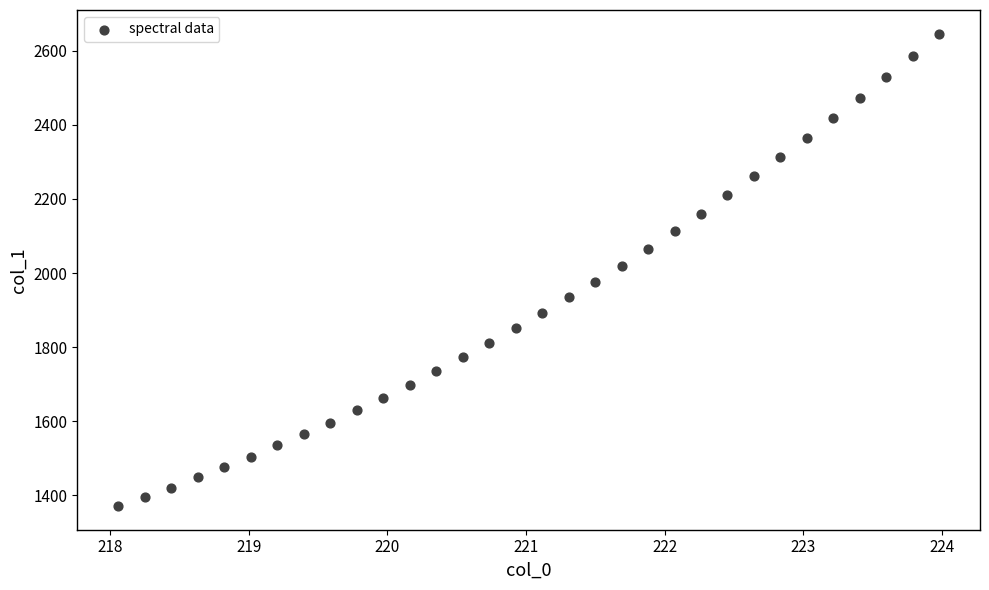

What is the range of X values (max minus min)?

5.9